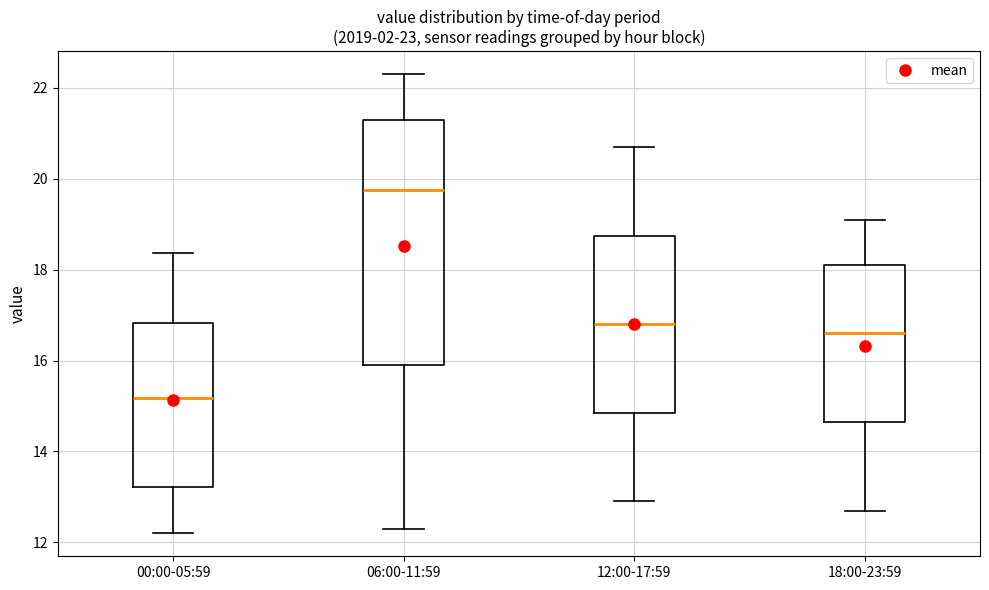

Which box is the tallest, from its lower edge to its upper edge?

06:00-11:59